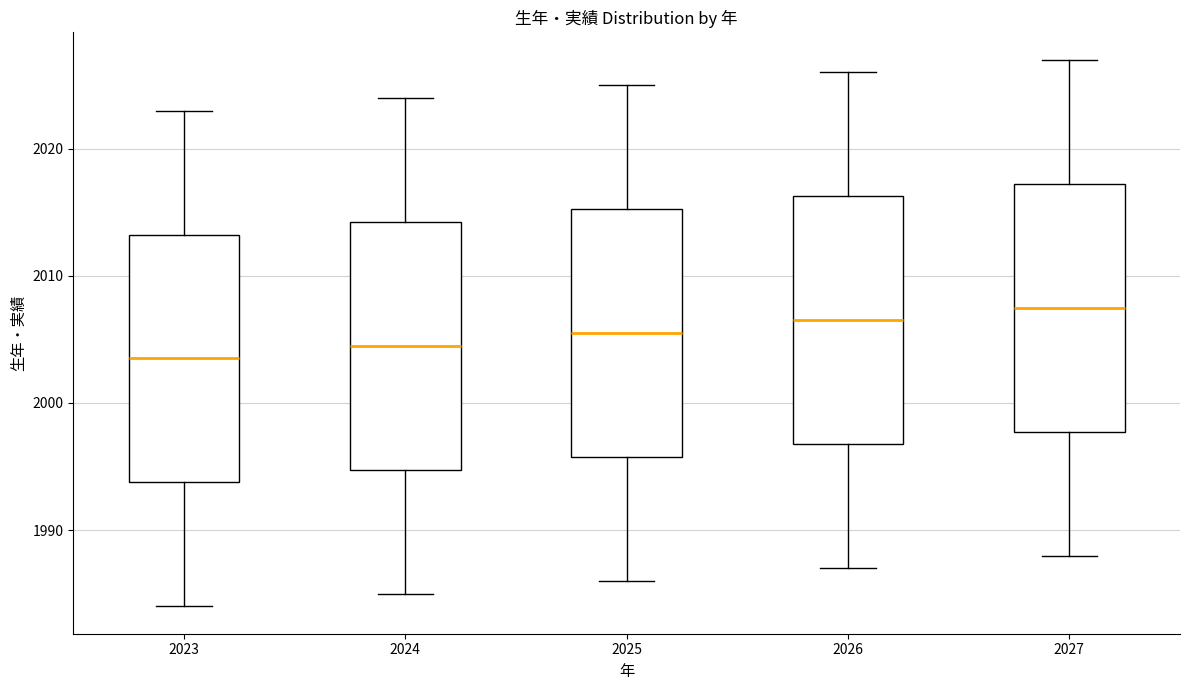

Which box has the highest median line?

2027